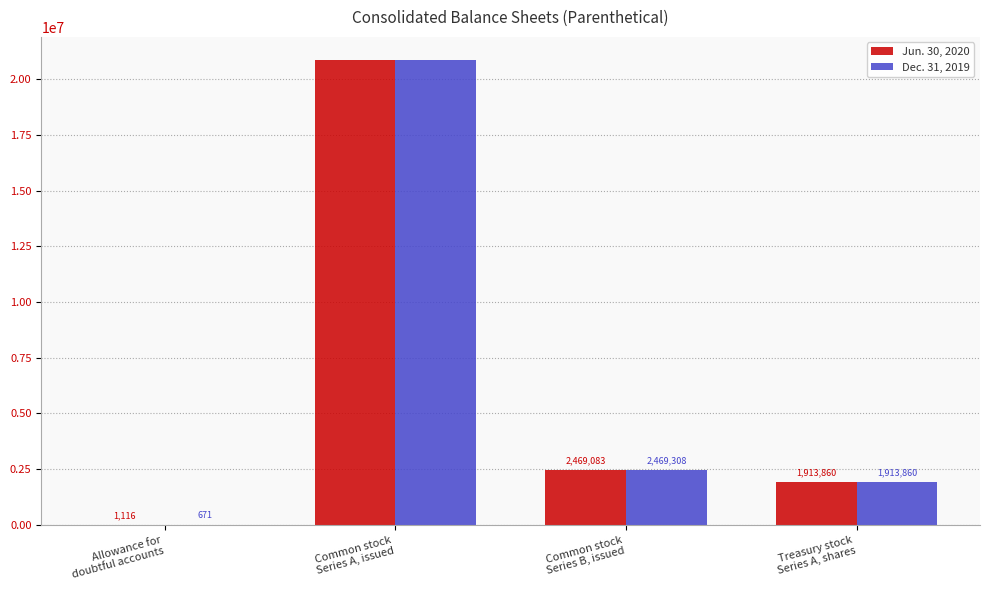

How many groups of bars are there?

4